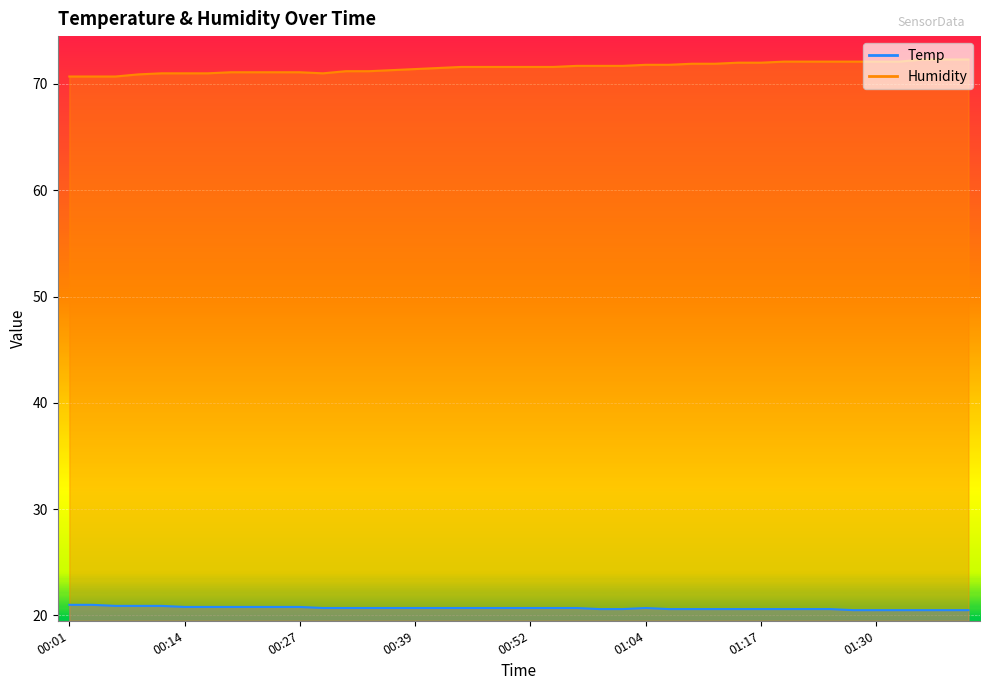

The Humidity series shows 72.3 at 01:35. True or false?

True